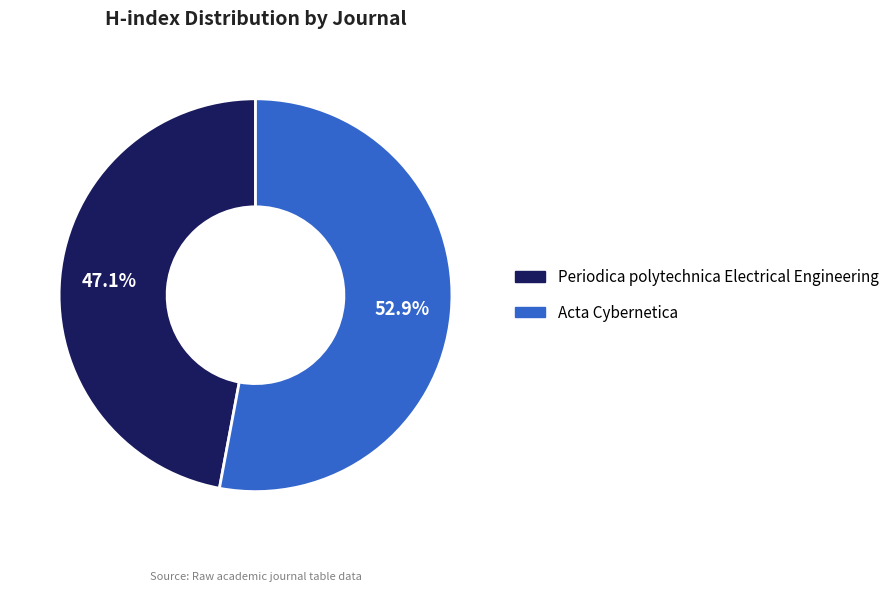

Does Periodica polytechnica Electrical Engineering represent more than half of the total?

No